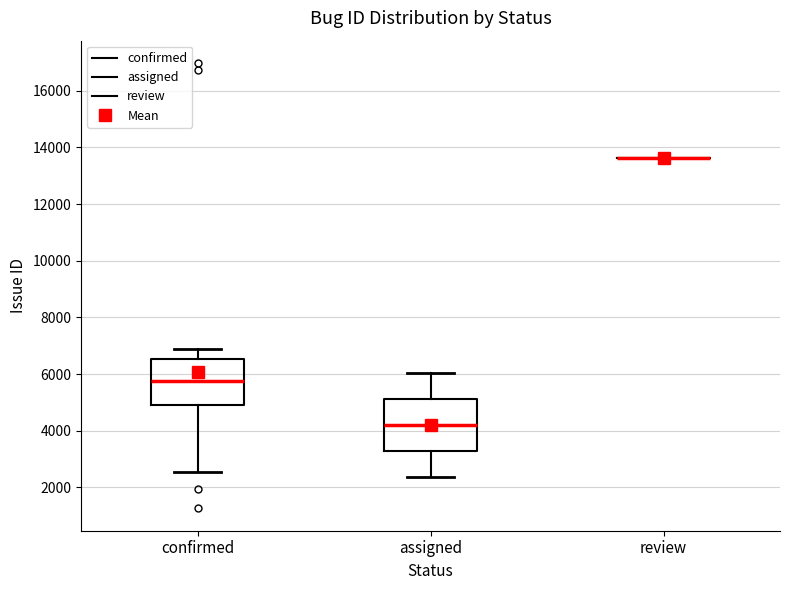

Reading left to right, transcribe this box plot: for each box, give where its median line is, the range the box spans, and where its two whiskers end, as read against the y-axis. The values are not printed on the chart, so give them approximately, as read against the axis.

confirmed: median 5800, box 5000 to 6600, whiskers 2600 to 6800
assigned: median 4200, box 3200 to 5200, whiskers 2400 to 6000
review: box collapsed to a line at 13600, whiskers 13600 to 13600